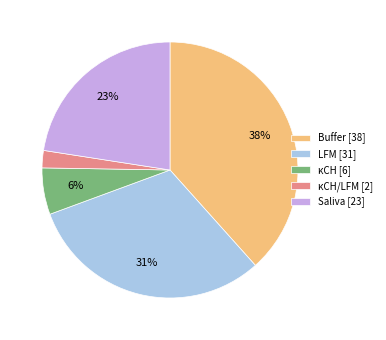

Which category has the smallest portion of the pie?

κCH/LFM [2]